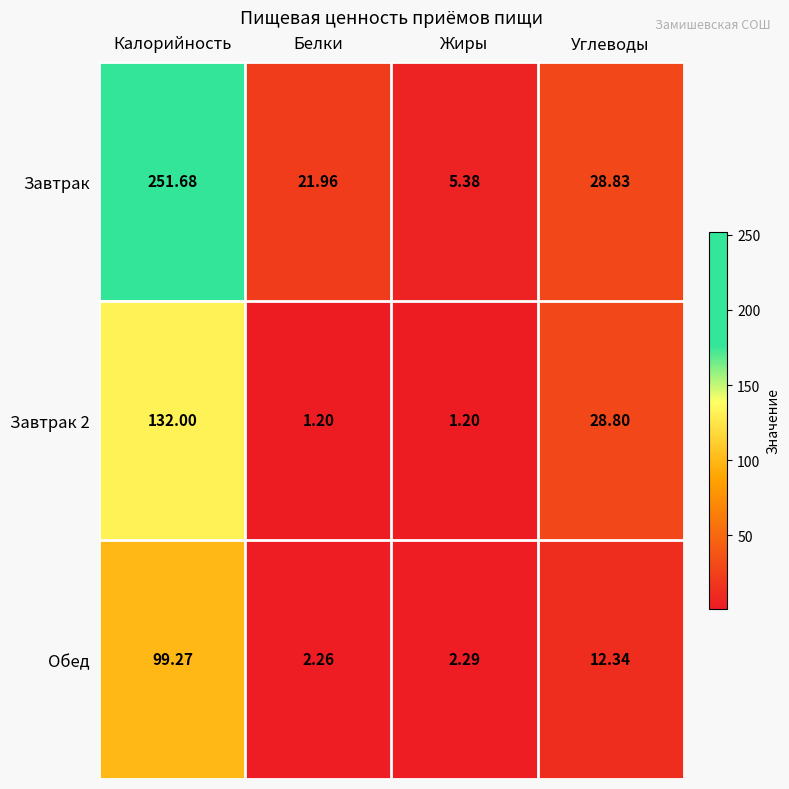

Rank the series at Белки from lowest to highest value.

Завтрак 2, Обед, Завтрак